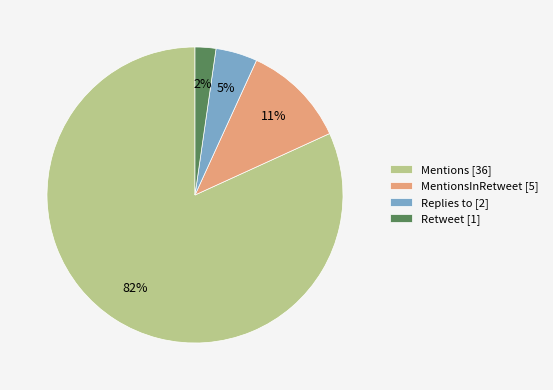

The MentionsInRetweet [5] slice represents 11% of the pie. True or false?

True